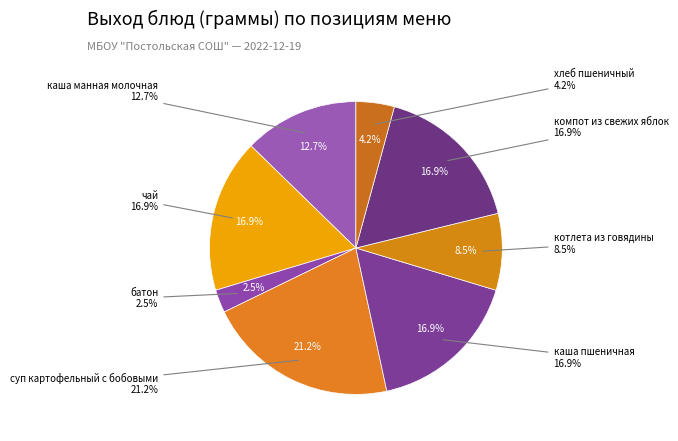

What percentage is NOT represented by суп картофельный с бобовыми?

78.8%